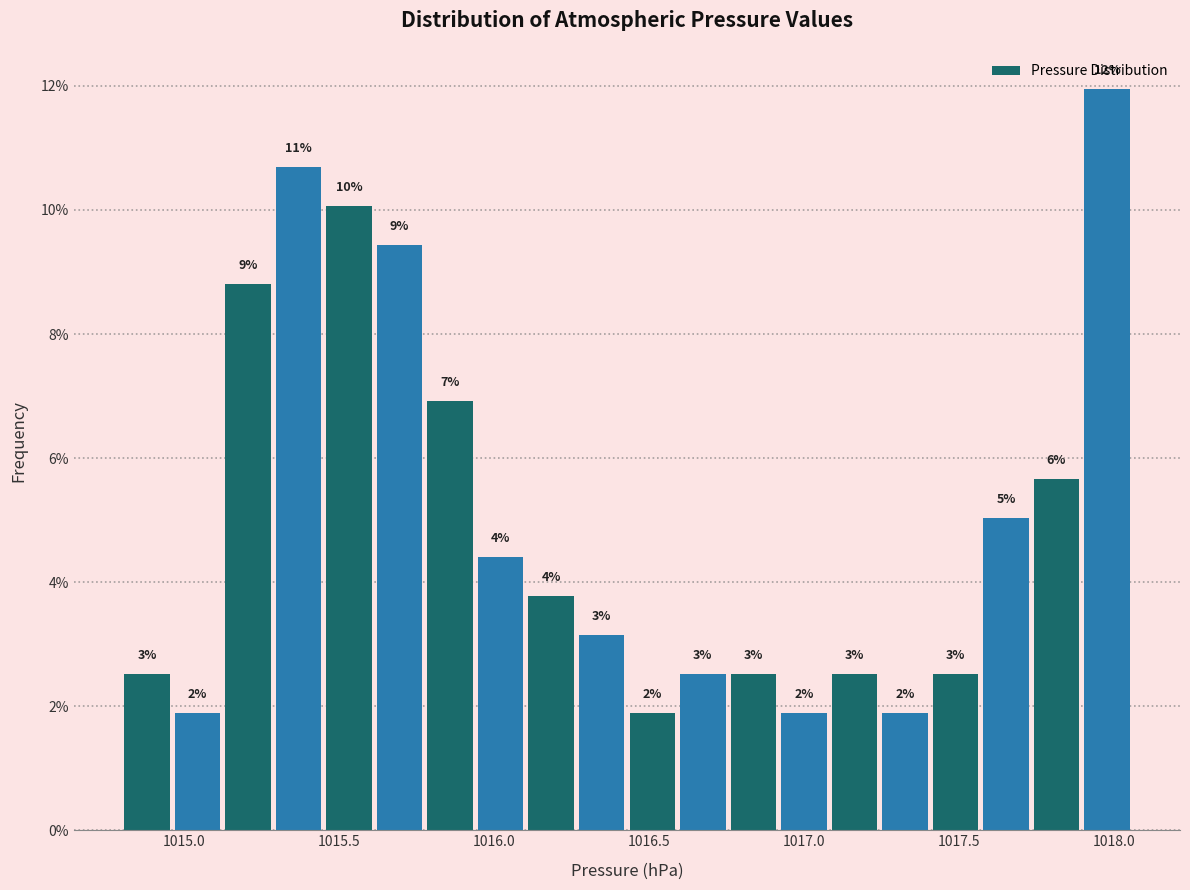

Around what value on the x-axis is the tallest bar? Give the approximate position of its centre, as read against the axis.

1018.00